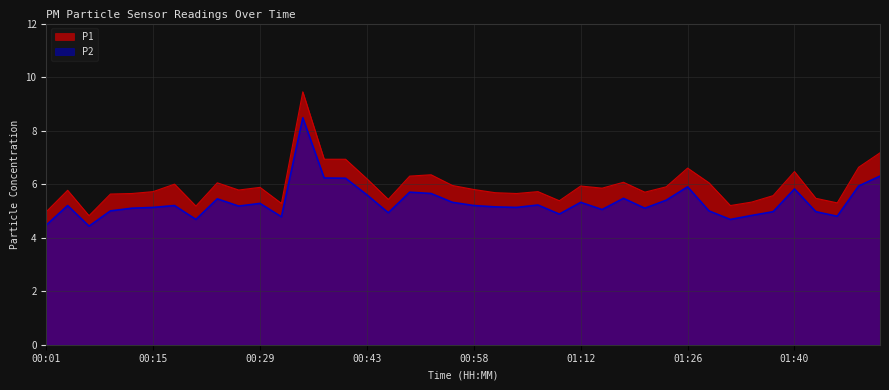

How many interior local peaks does the P1 series have?

11